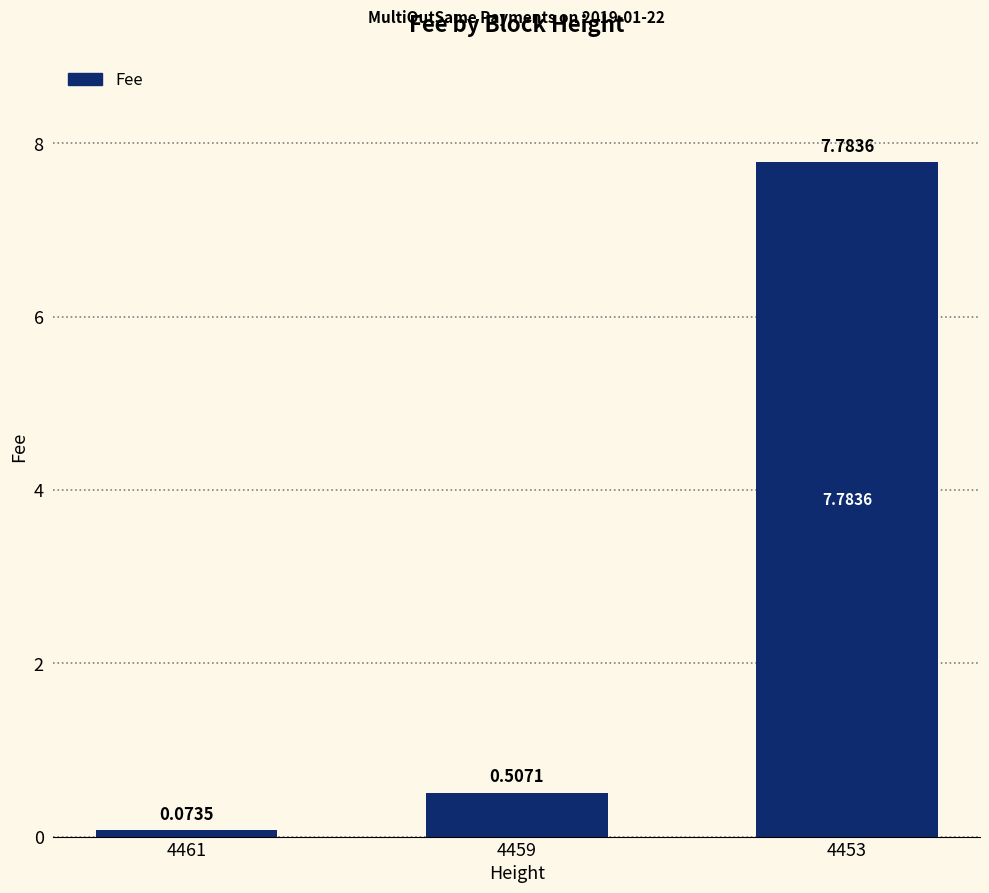

What is the change in value from 4461 to 4453?

+7.7